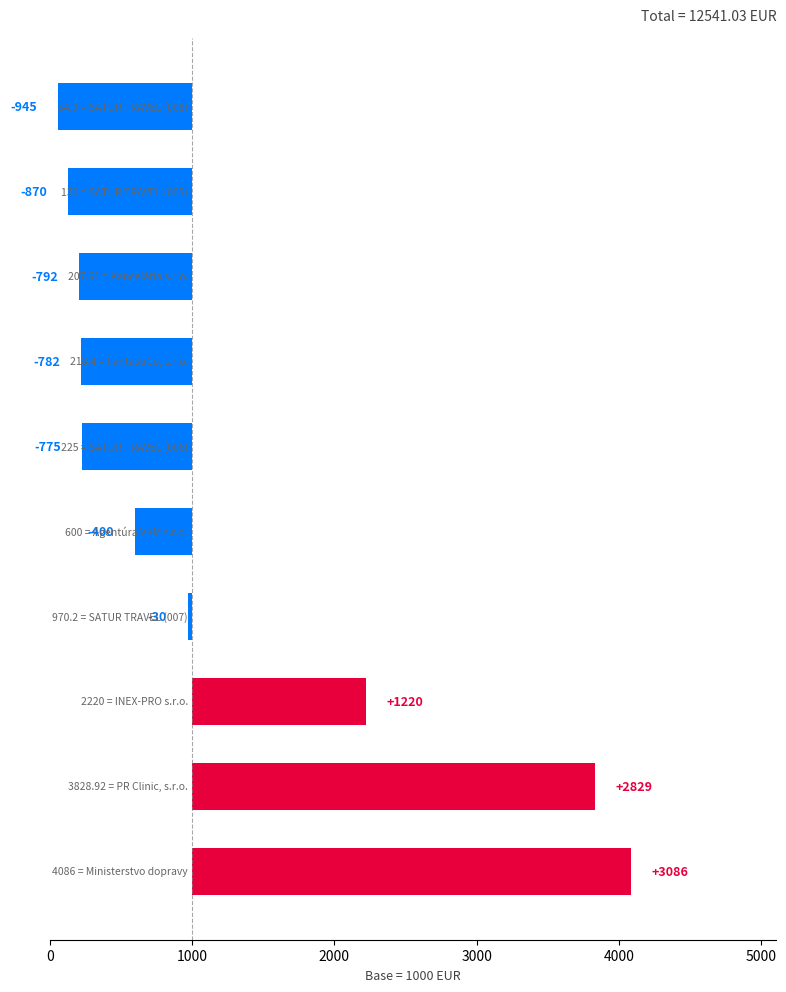

How many bars are there in total?

10